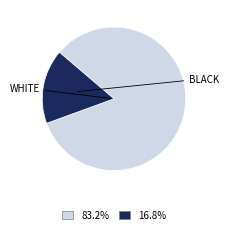

Is there a majority slice in this chart?

Yes